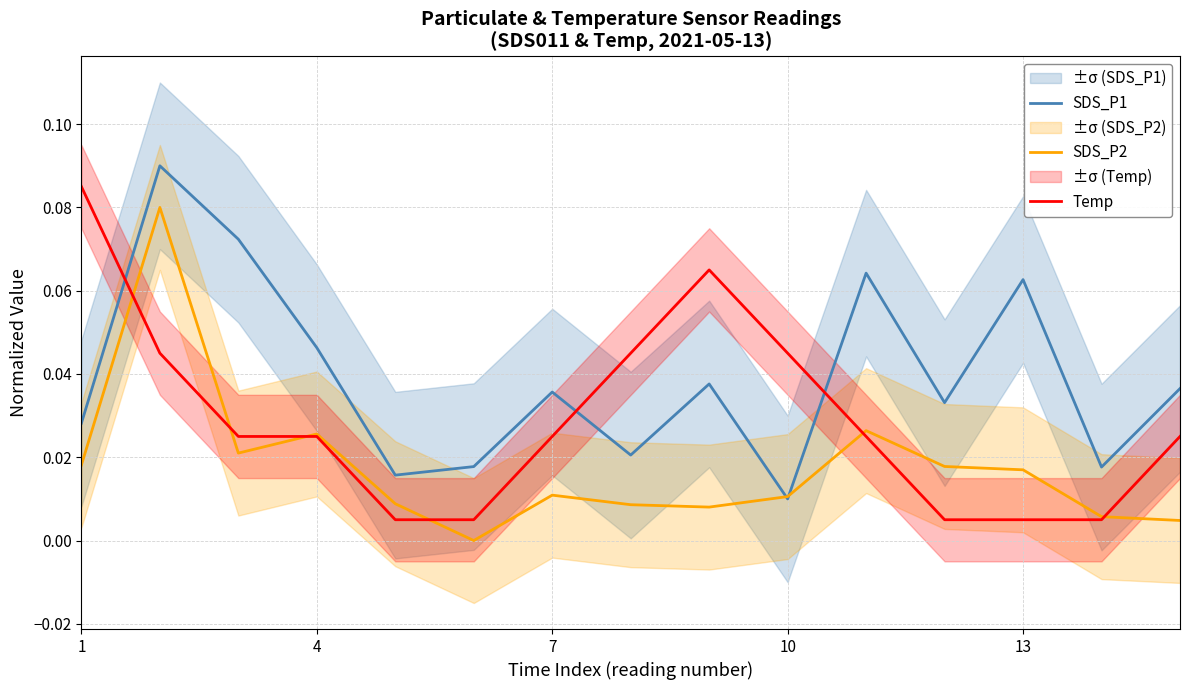

What are all the series names shown in the legend?

SDS_P1, SDS_P2, Temp